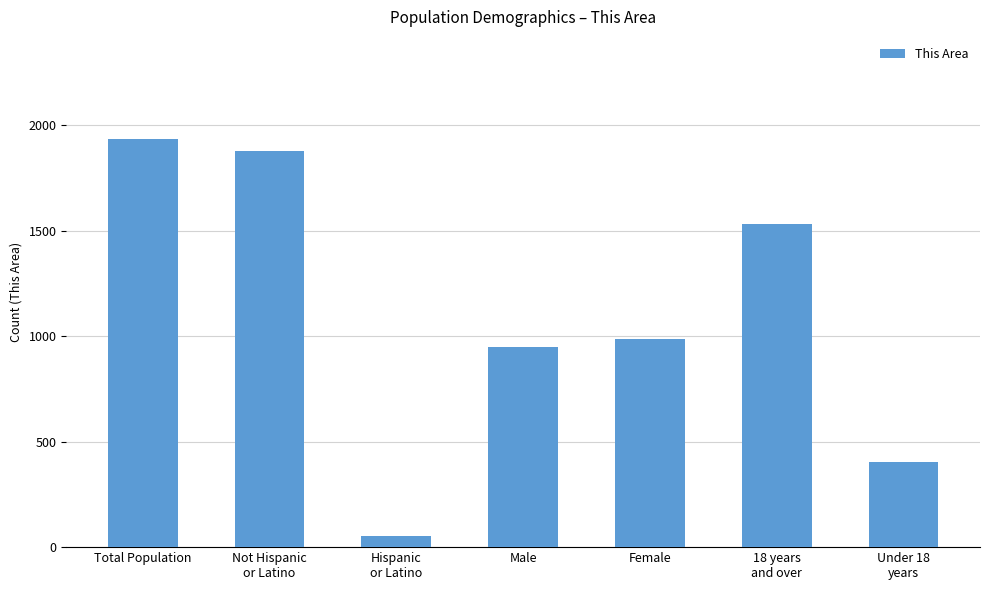

What is the ratio of the value at Under 18
years to the value at Male?

0.4